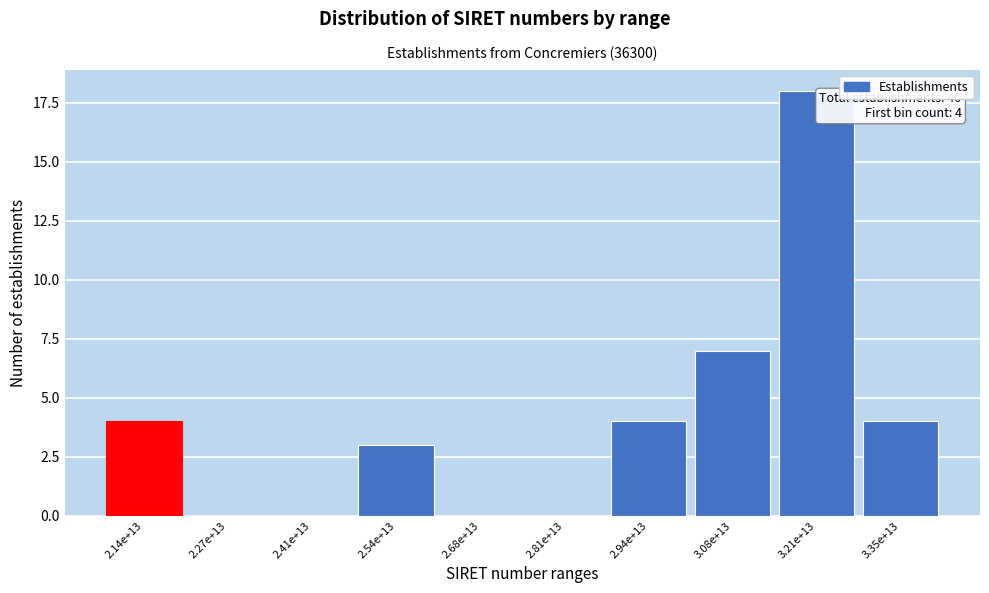

Reading left to right, transcribe all the data shown in this chart.

2.14e+13=4	2.27e+13=0	2.41e+13=0	2.54e+13=3	2.68e+13=0	2.81e+13=0	2.94e+13=4	3.08e+13=7	3.21e+13=18	3.35e+13=4